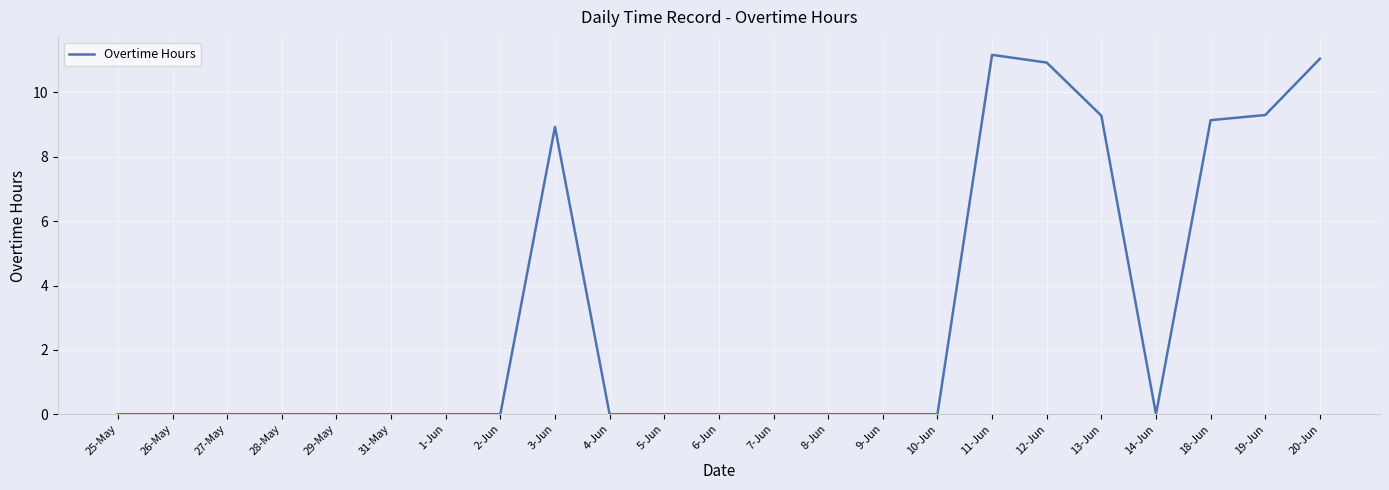

What position from the left is 10-Jun?

16